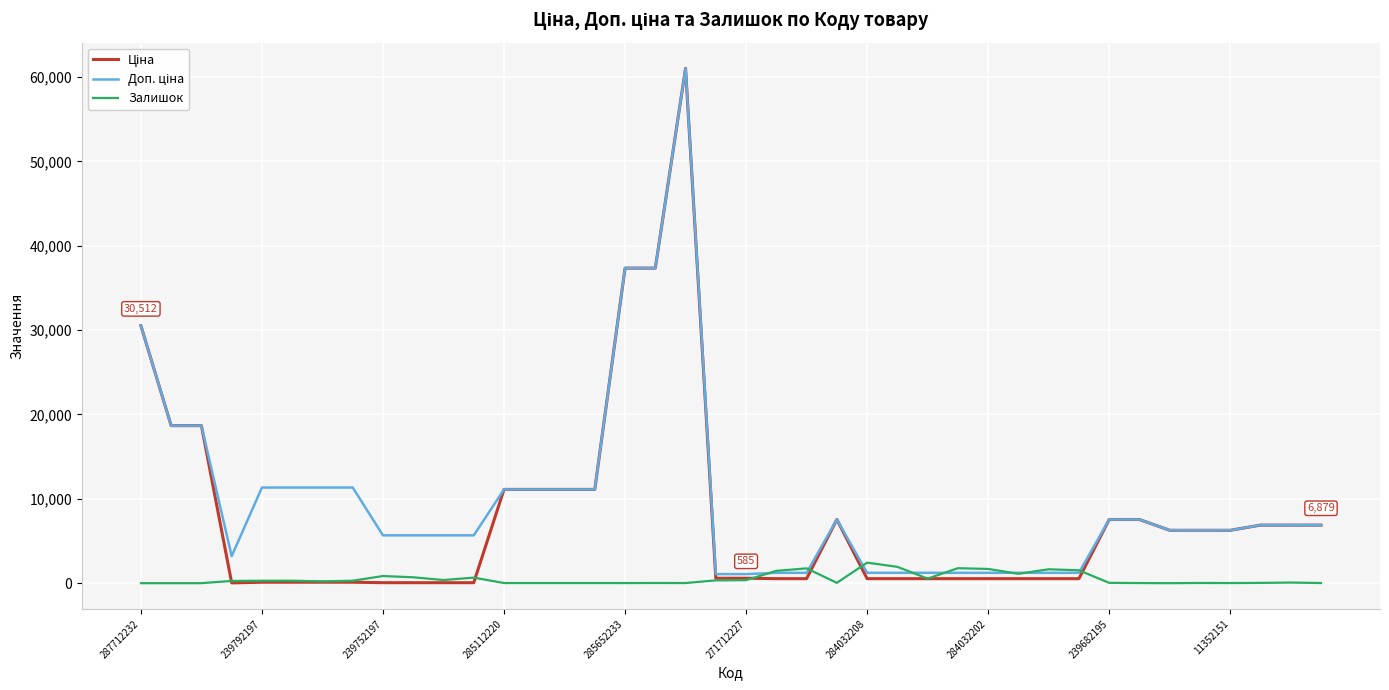

What is the maximum value shown in the chart?

61024.7